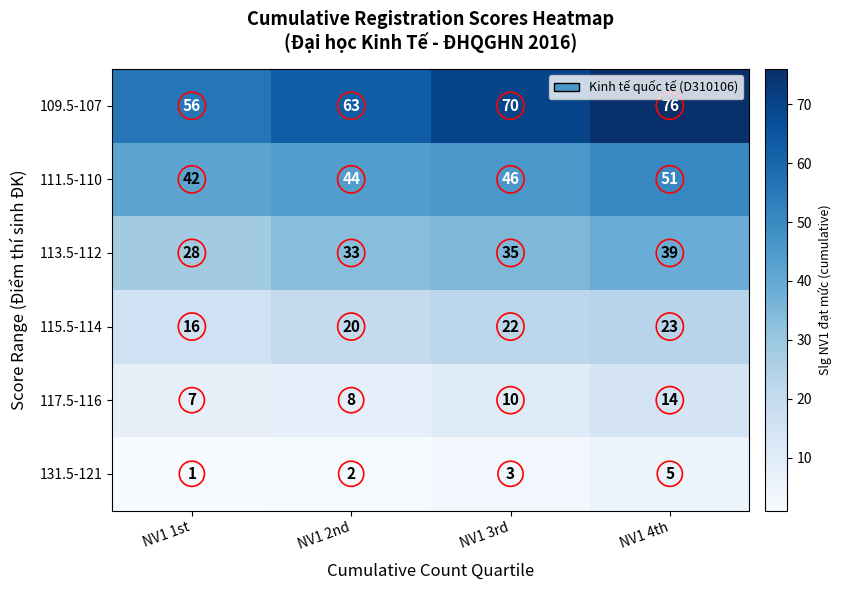

At NV1 1st, list the series in order from smallest to largest.

131.5-121, 117.5-116, 115.5-114, 113.5-112, 111.5-110, 109.5-107